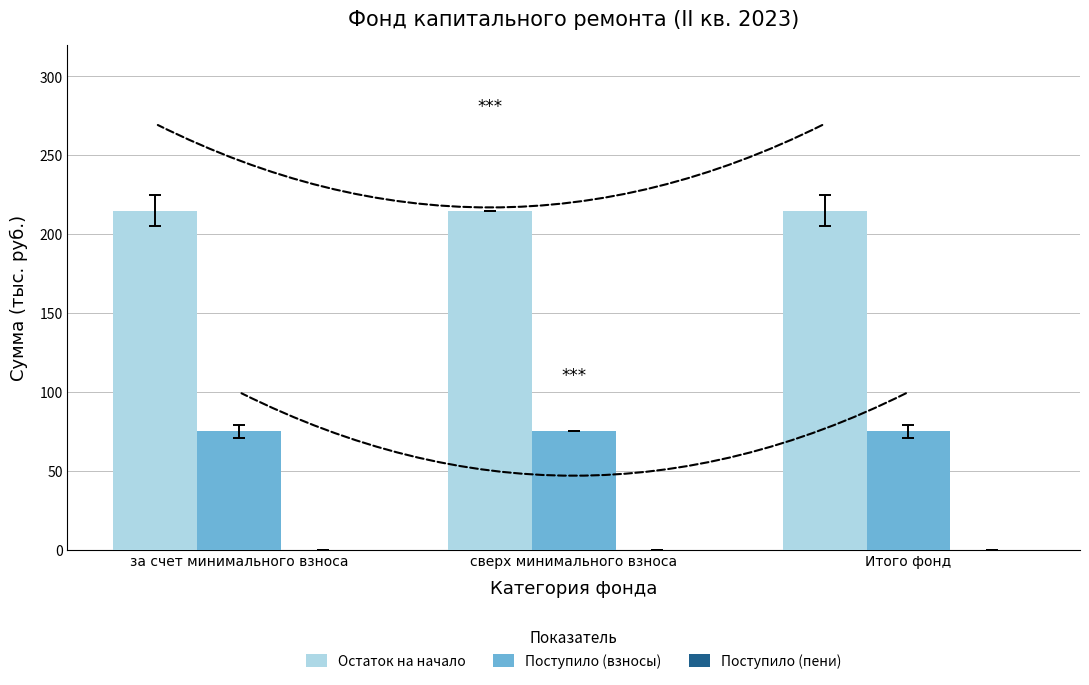

Count the number of data series in this chart.

3